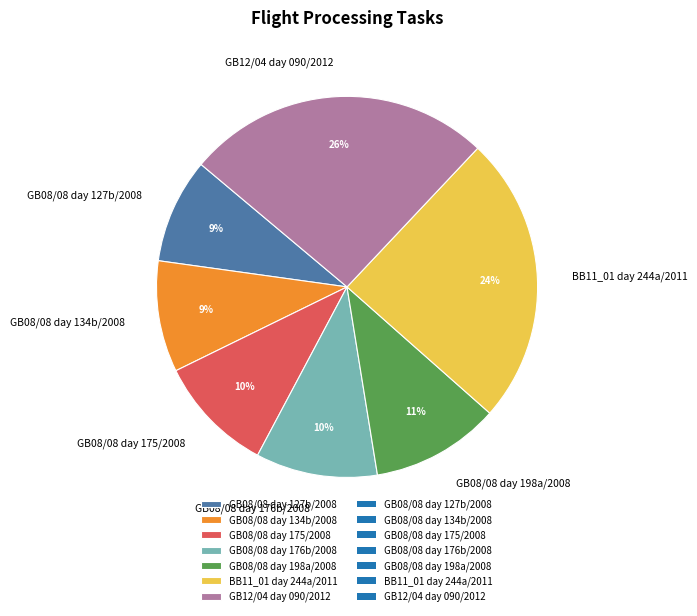

To the nearest percent, what is the combined percentage of GB08/08 day 175/2008 and GB08/08 day 127b/2008?

19%